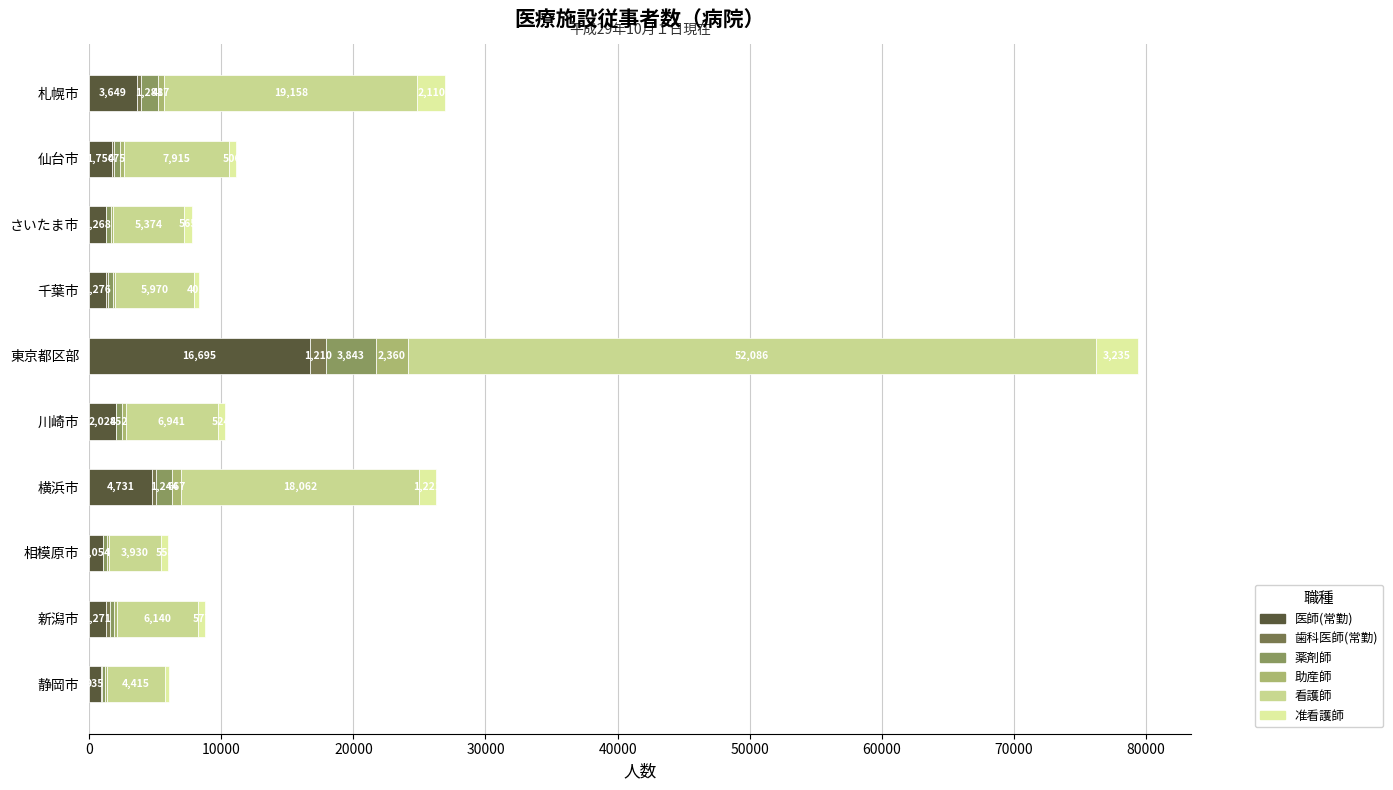

What is the difference between the second highest and minimum values in the 歯科医師(常勤) series?

286.0